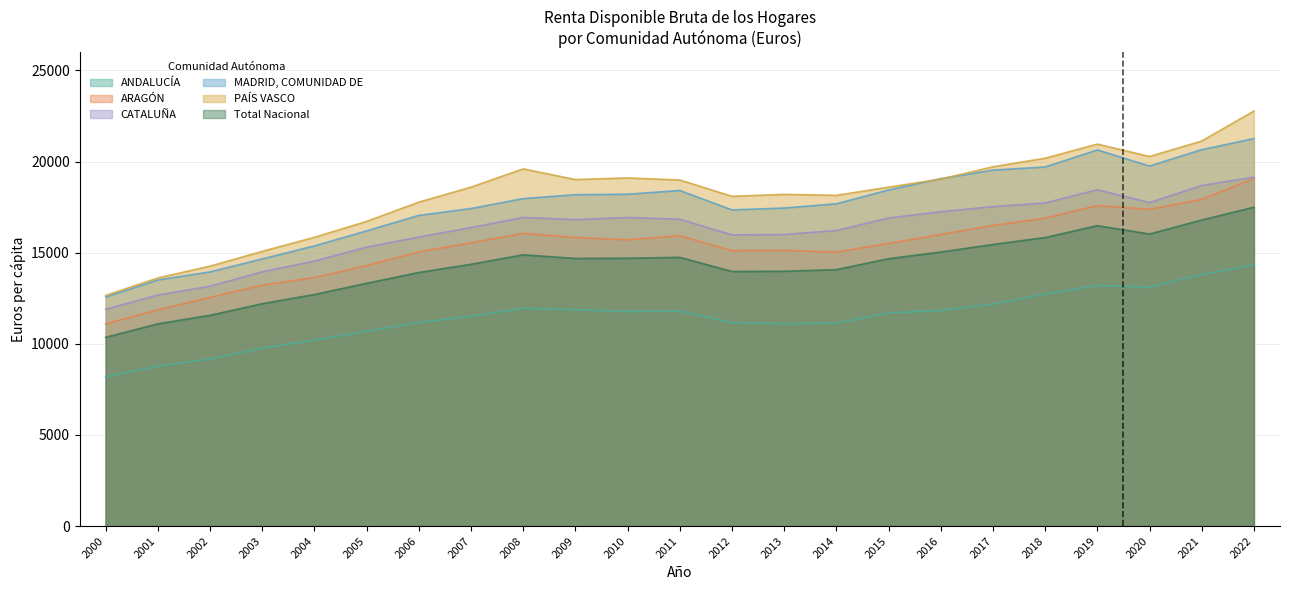

Is the value of MADRID, COMUNIDAD DE at 2015 greater than the value of ANDALUCÍA at 2022?

Yes